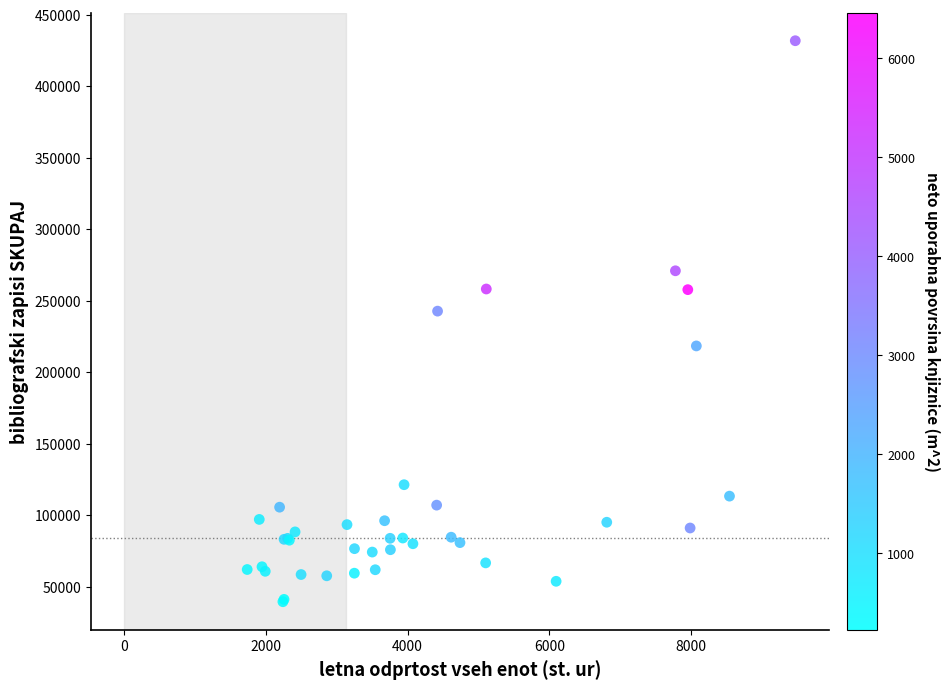

What Y value in the scatter plot is closest to 235675?

242730